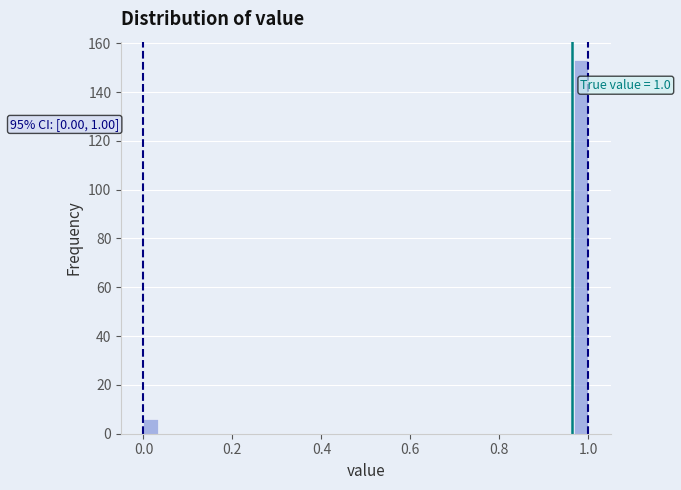

Around what value on the x-axis is the tallest bar? Give the approximate position of its centre, as read against the axis.

0.98